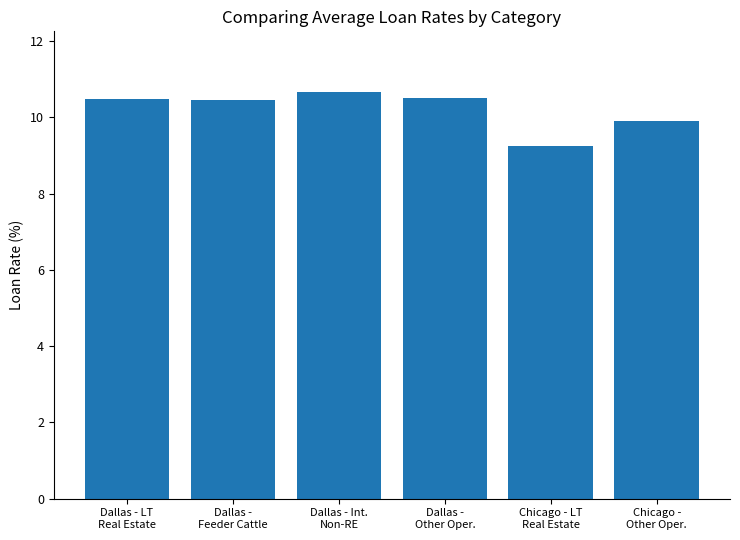

Which category has the highest value across all series?

Dallas - Int.
Non-RE